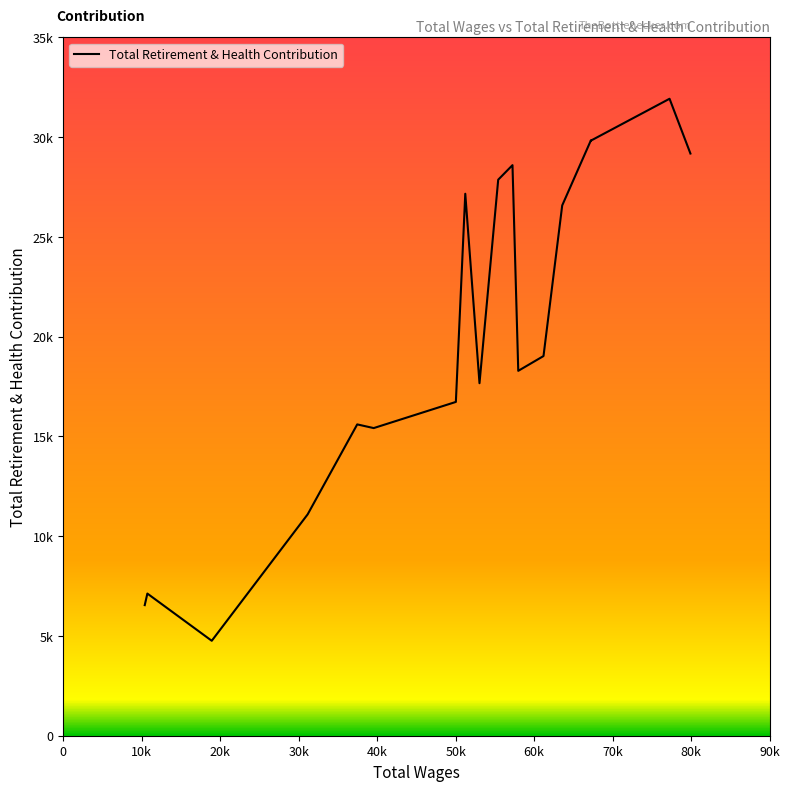

Approximately how many times larger is the value at 50k compared to 40k?

1.0